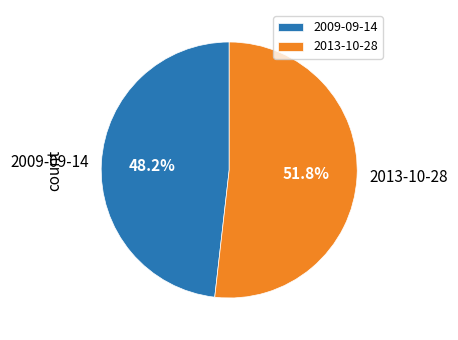

To the nearest percent, what is the difference between the 2009-09-14 and 2013-10-28 slice percentages?

4%